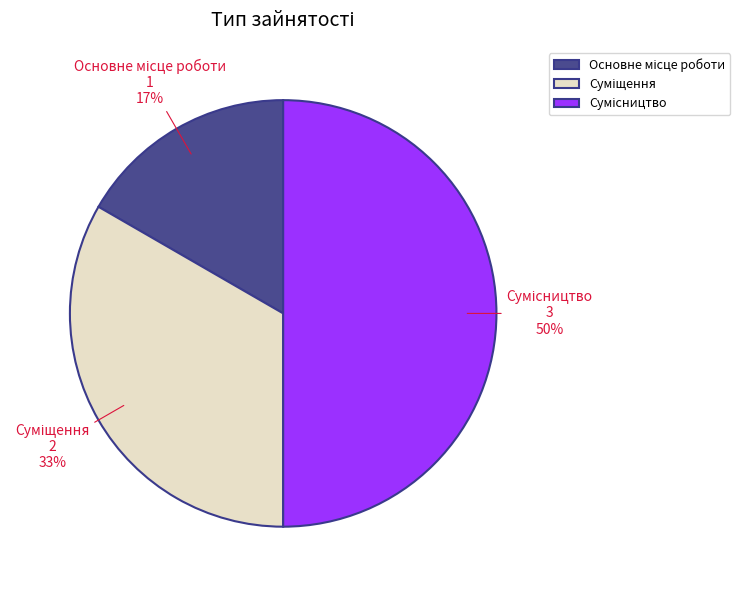

To the nearest percent, what is the difference between the largest and smallest slice percentages?

33%